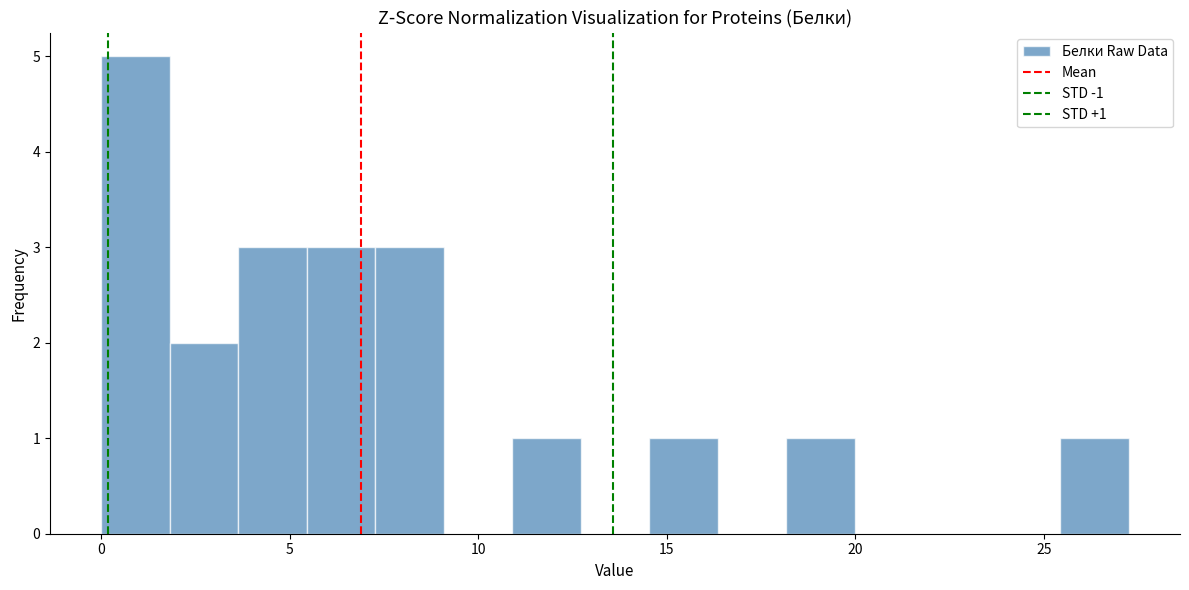

Read against the x-axis, roughly where is the centre of the tallest bar?

1.0